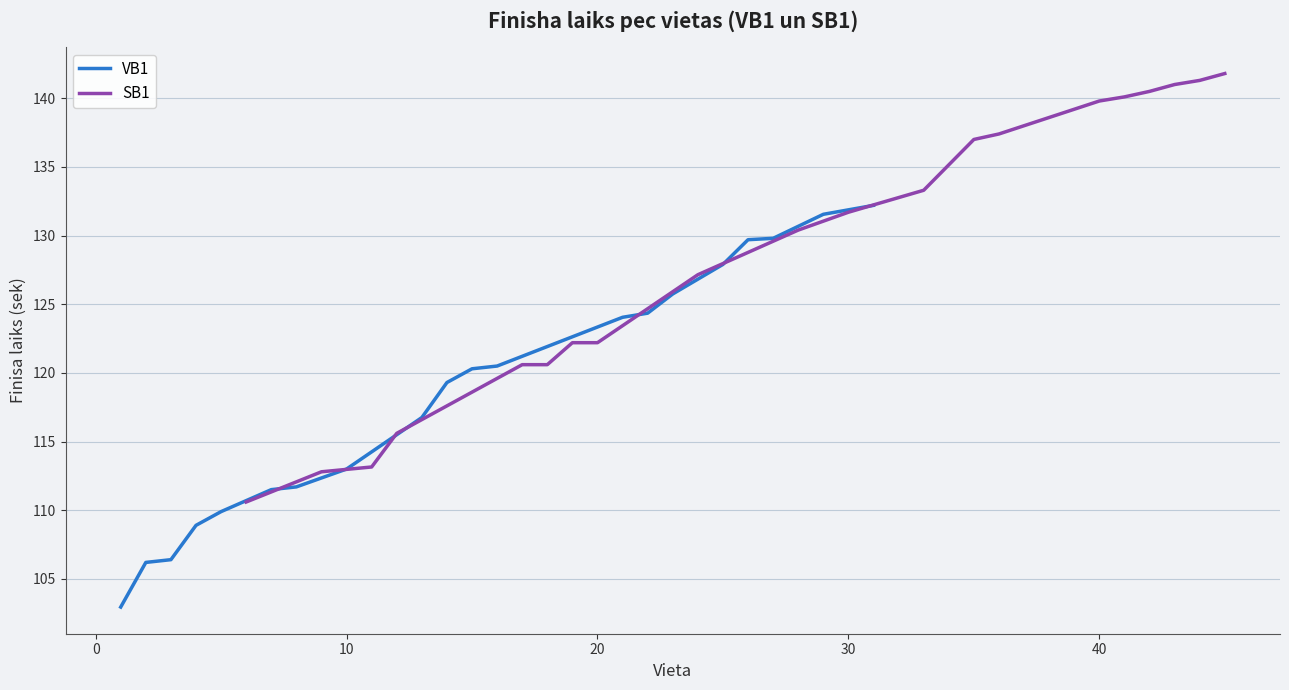

What is the value of the VB1 point at the 17th from the left?

129.7